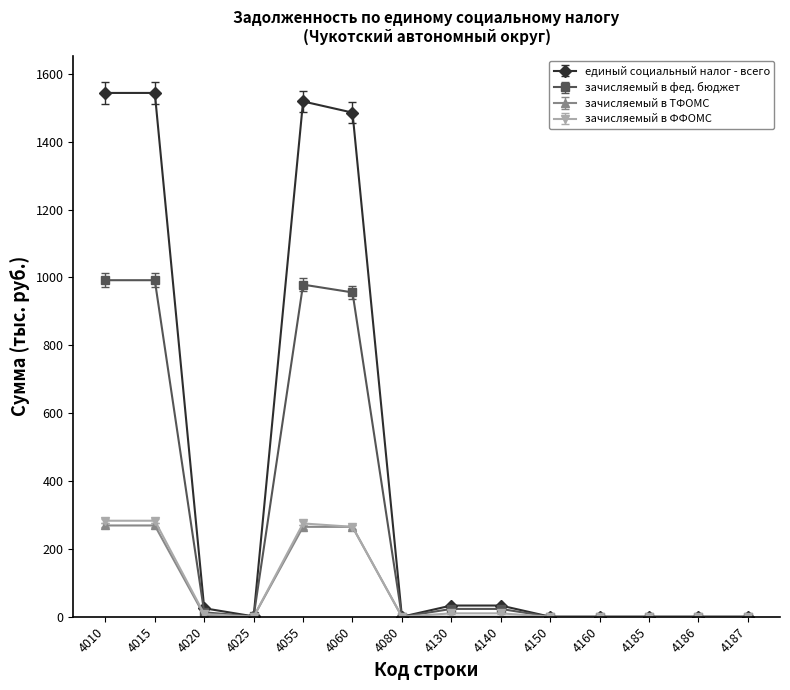

Read the зачисляемый в ТФОМС value at 4020.

4